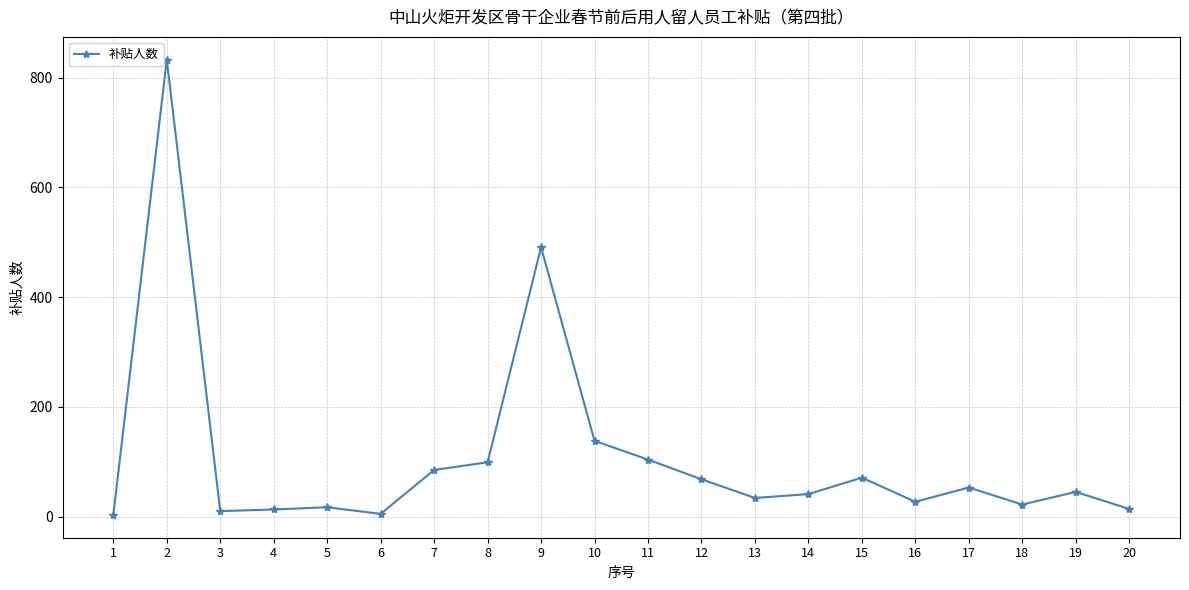

The value at 17 is 53. True or false?

True